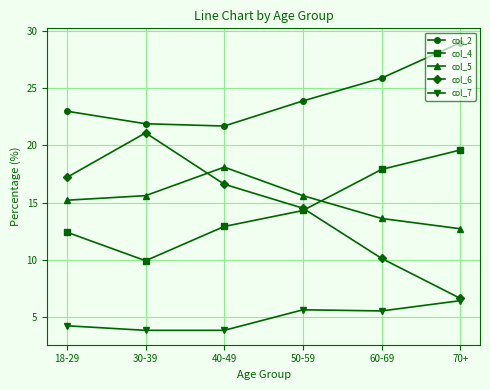

True or false: col_7 and col_5 cross at least once.

False